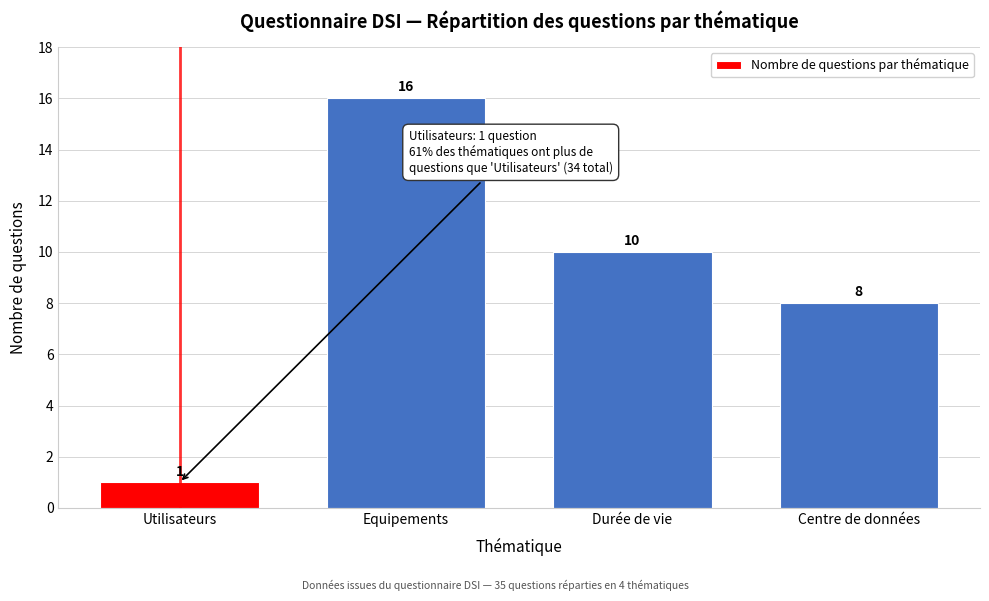

Reading left to right, what are all the values shown in this chart?

Utilisateurs=1	Equipements=16	Durée de vie=10	Centre de données=8